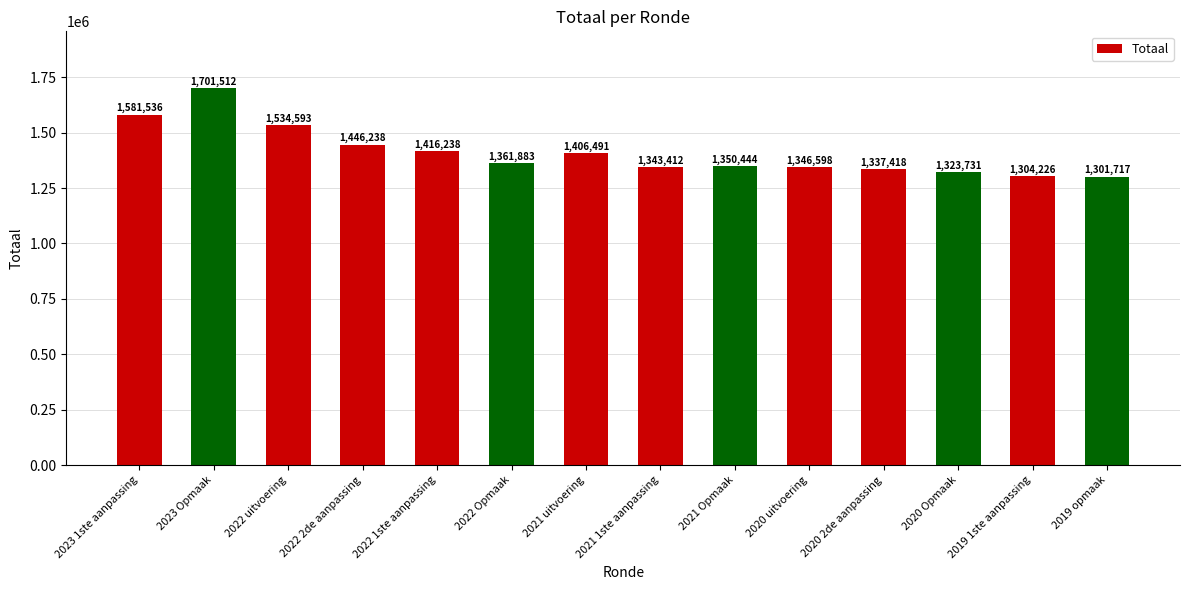

What value does the data have at 2021 Opmaak?

1350444